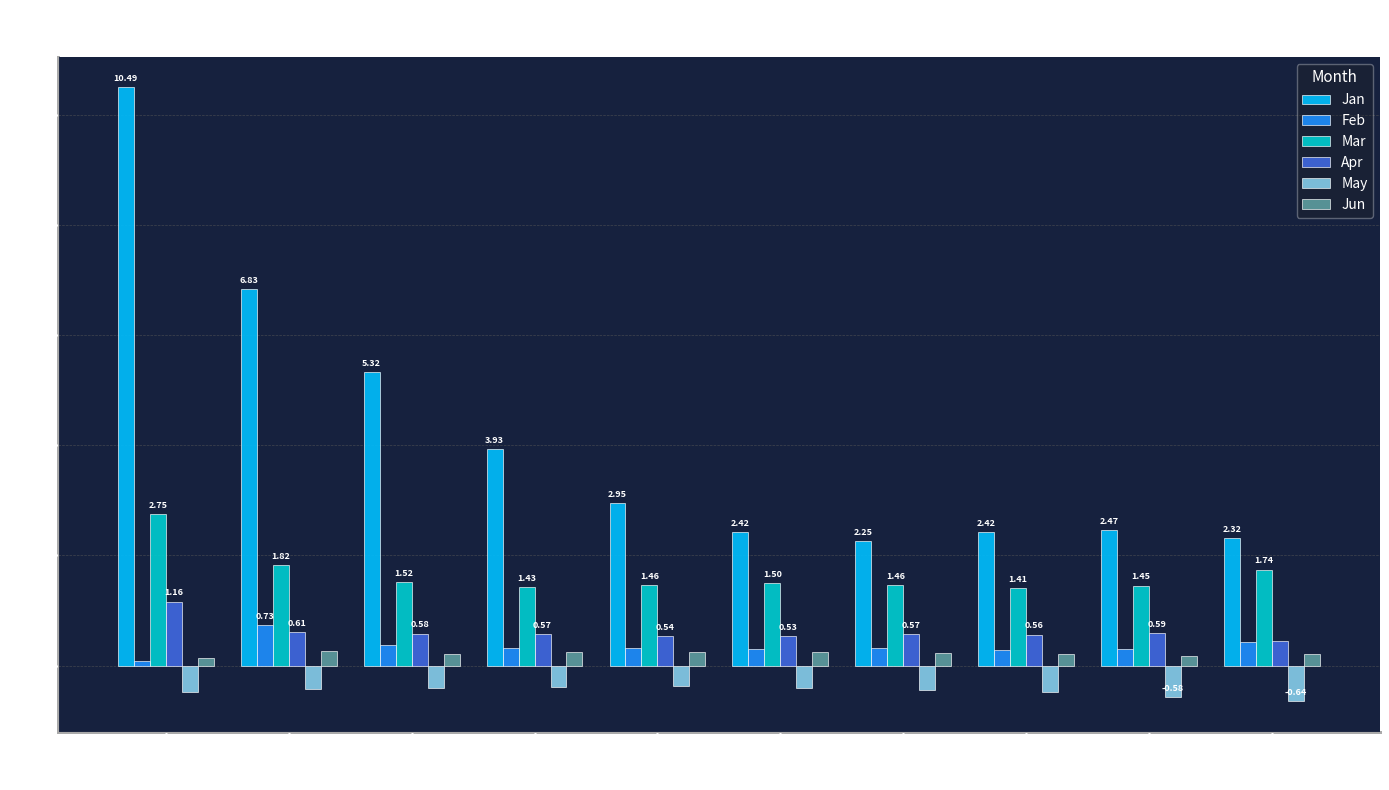

What is the total value across all series at pct95?

4.5